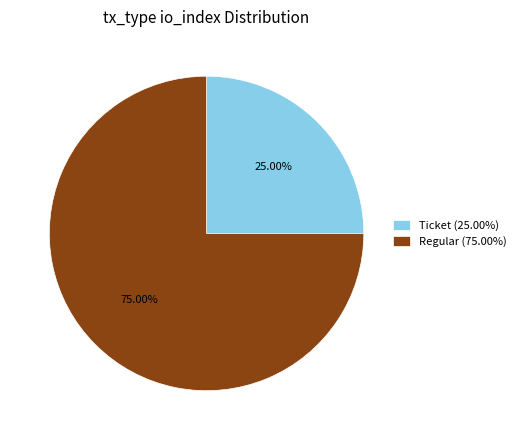

Is there a majority slice in this chart?

Yes